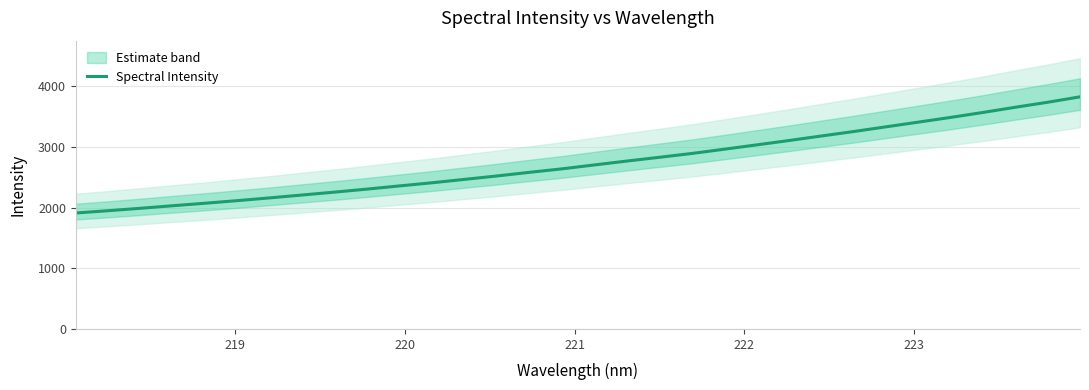

What is the lowest value of the Spectral Intensity series?

1912.6